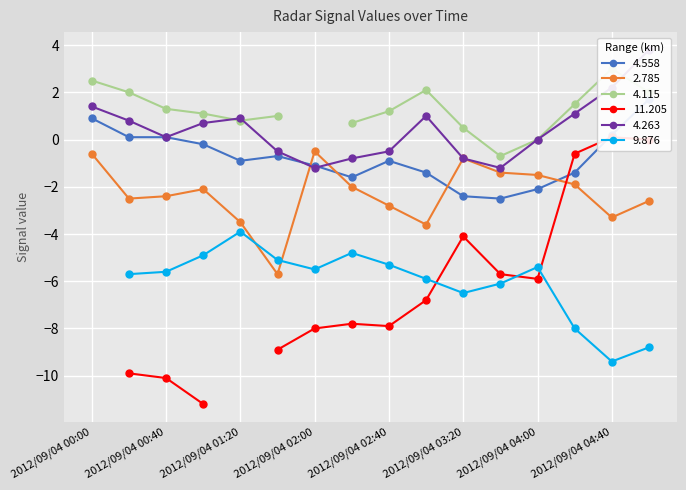

True or false: 2.785 has more than 1 points higher than both neighbors.

True